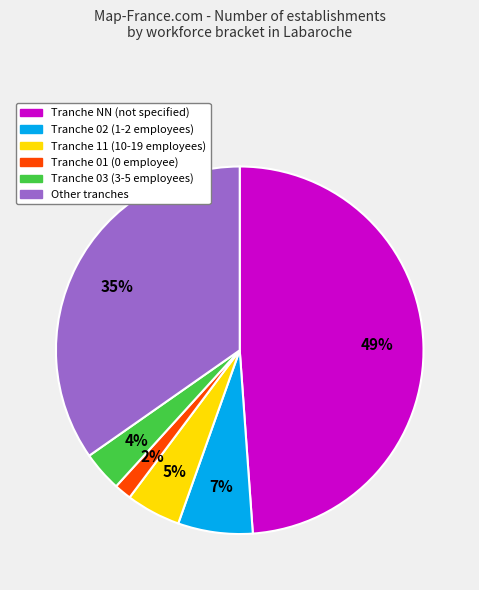

Is there any slice that represents more than half of the pie?

No